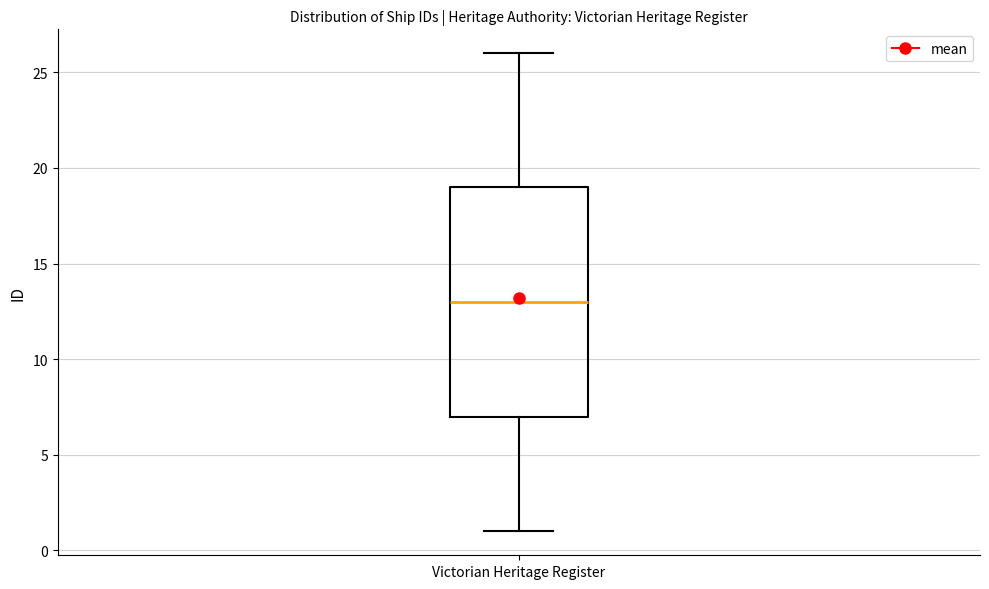

Transcribe this box plot: give where the median line is, the range the box spans, and where the two whiskers end, as read against the y-axis. The values are not printed on the chart, so give them approximately, as read against the axis.

median 13, box 7 to 19, whiskers 1 to 26